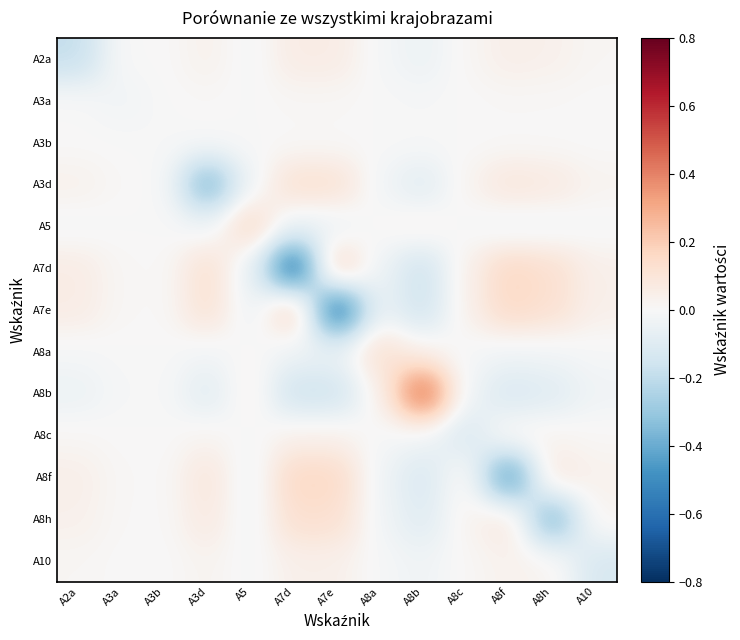

Rank the series at A8c from highest to lowest value.

A7d, A7e, A8f, A8h, A3d, A2a, A10, A3a, A3b, A8a, A5, A8b, A8c